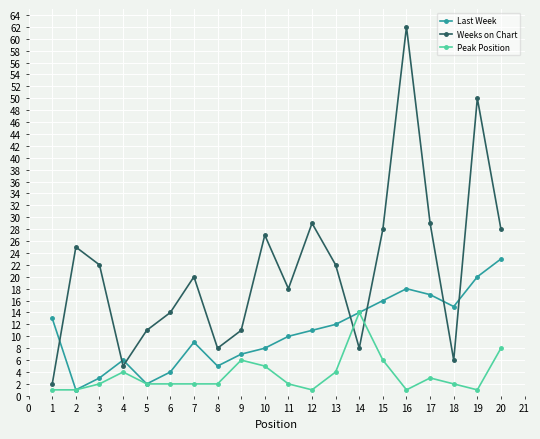

True or false: Weeks on Chart and Last Week cross at least once.

True